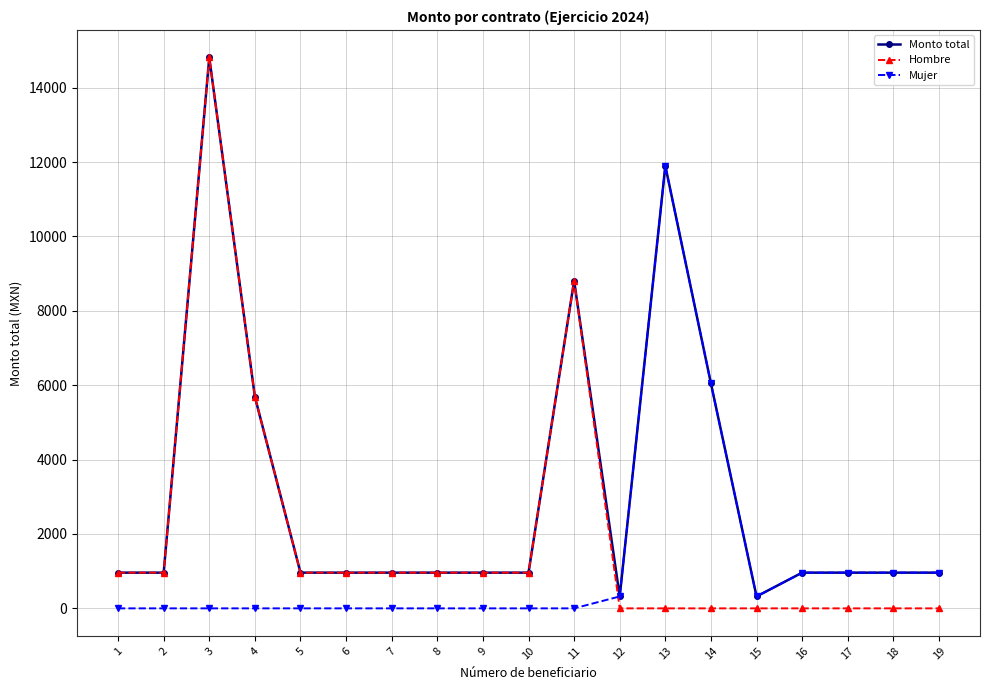

Which series has the widest spread of values?

Hombre